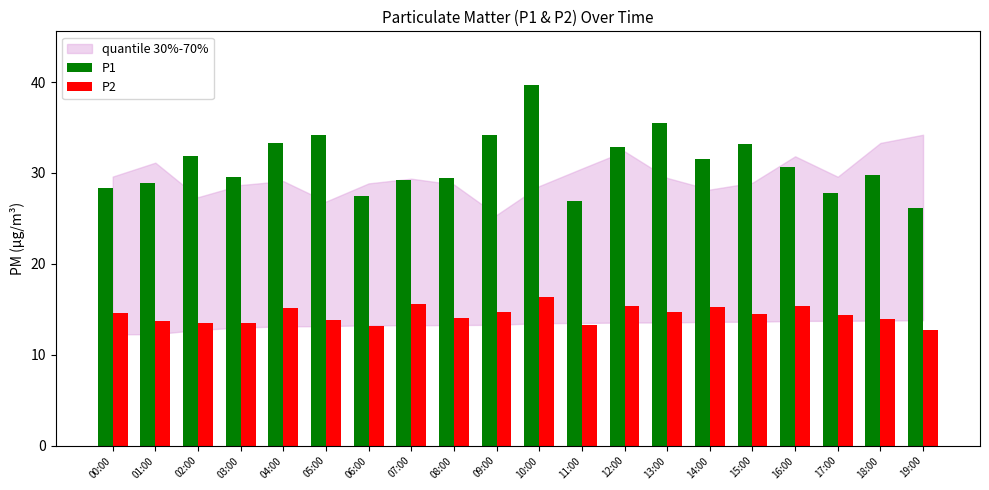

What is the total value across all series at 04:00?

48.4